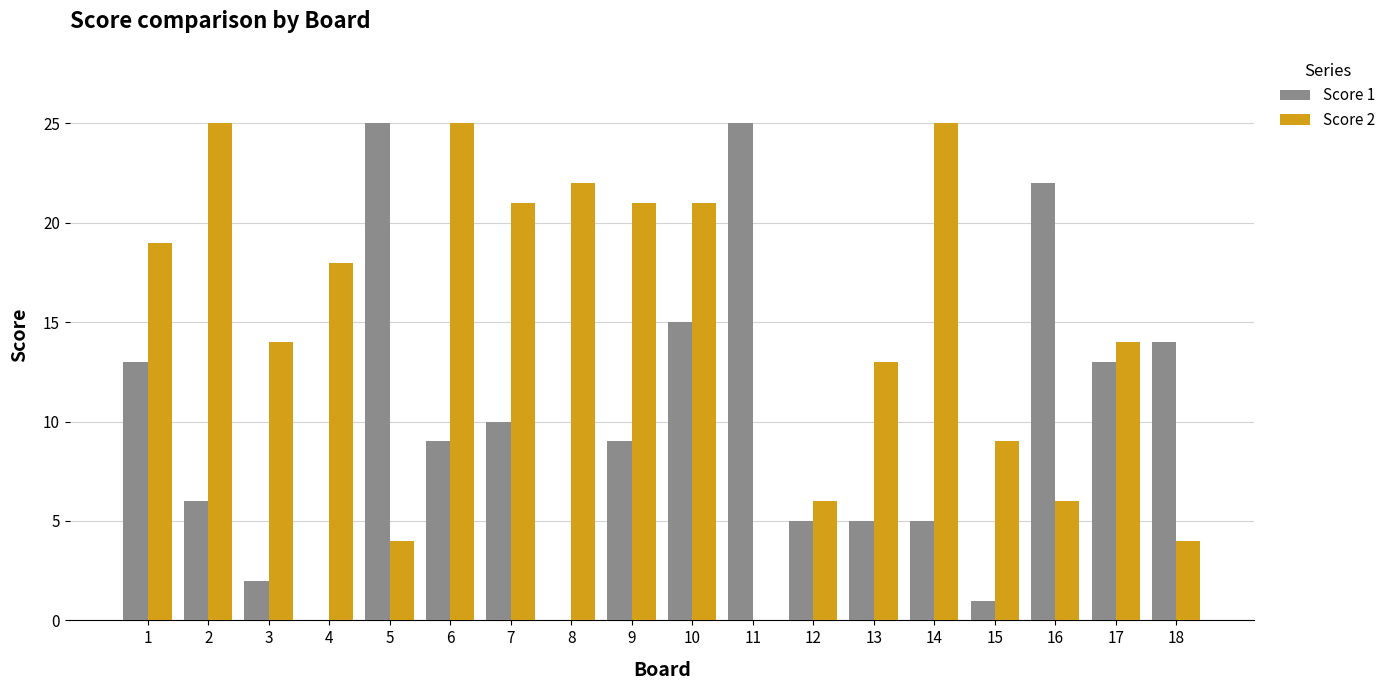

Between 6 and 7, which series saw the biggest shift?

Score 2